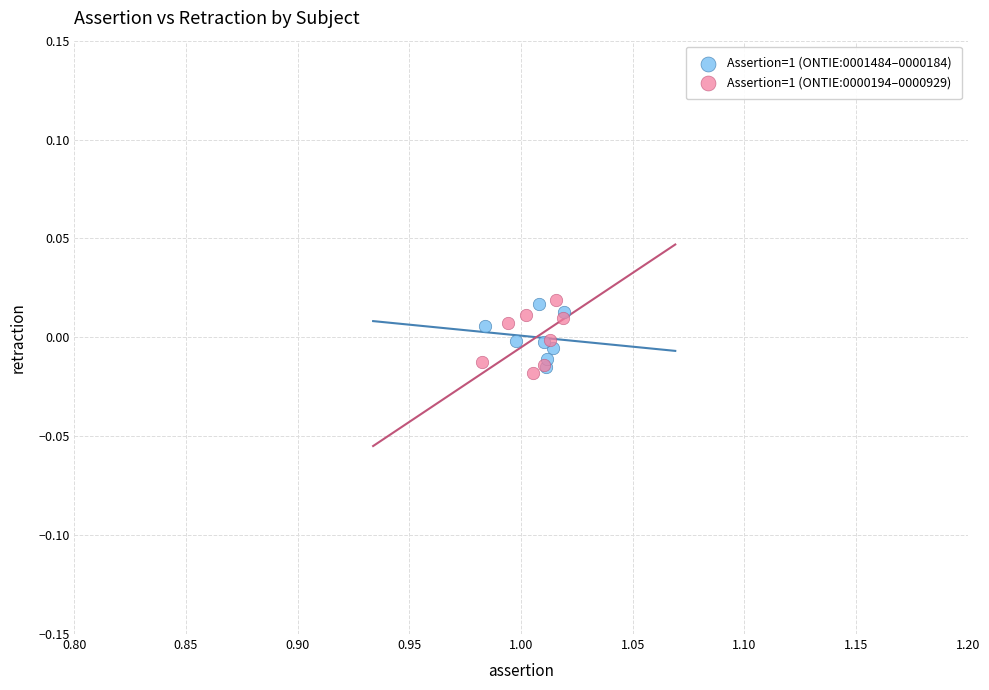

What are all the series names shown in the legend?

Assertion=1 (ONTIE:0001484–0000184), Assertion=1 (ONTIE:0000194–0000929)